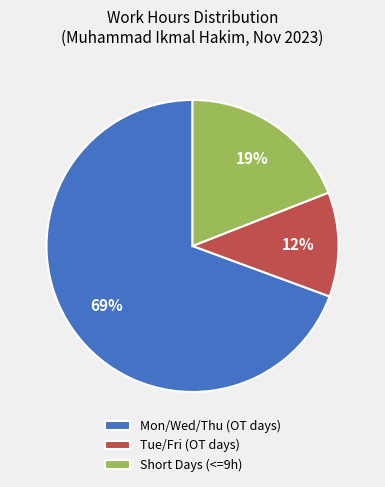

Does any single category account for the majority?

Yes